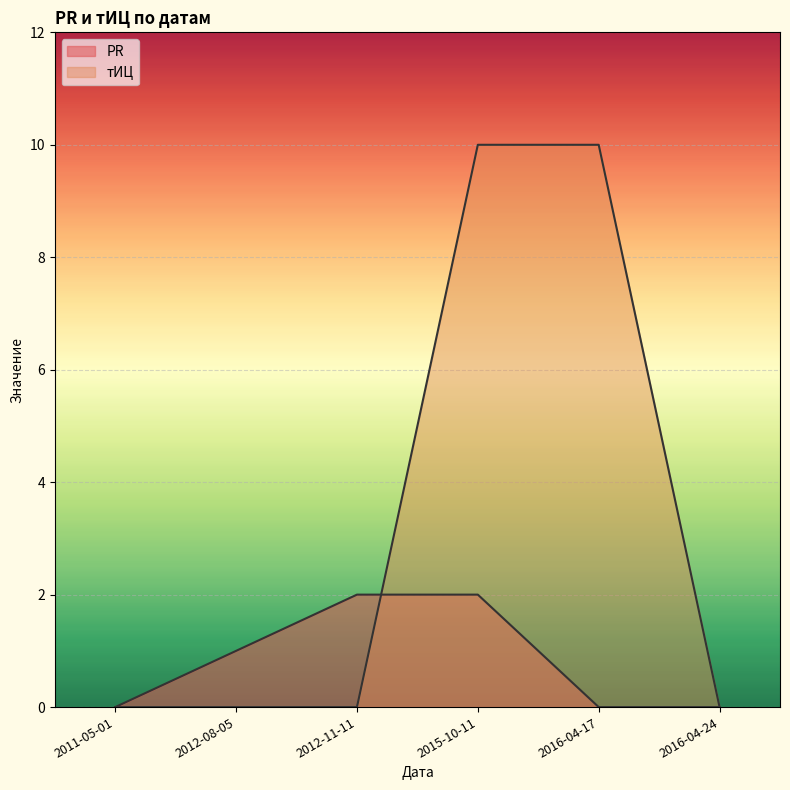

What is the maximum value shown in the chart?

10